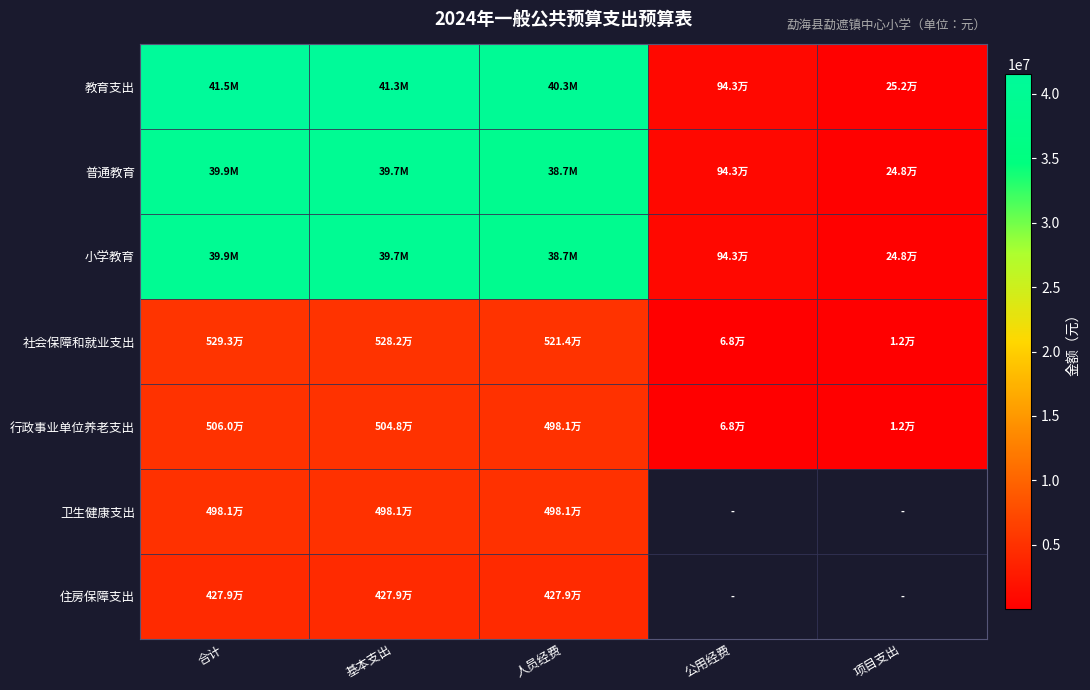

How many distinct data groups are displayed?

7